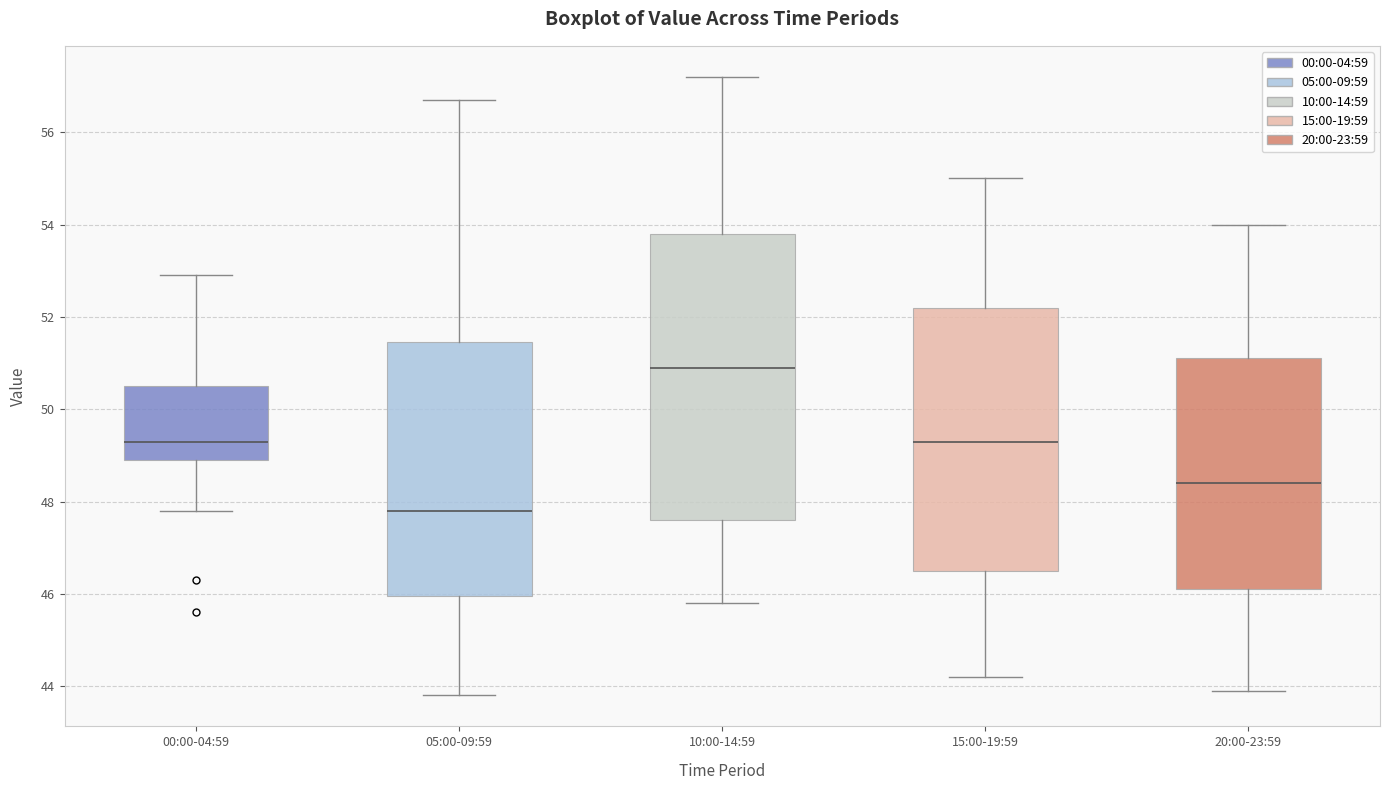

Reading left to right, transcribe this box plot: for each box, give where its median line is, the range the box spans, and where its two whiskers end, as read against the y-axis. The values are not printed on the chart, so give them approximately, as read against the axis.

00:00-04:59: median 49.4, box 49.0 to 50.6, whiskers 47.8 to 53.0
05:00-09:59: median 47.8, box 46.0 to 51.4, whiskers 43.8 to 56.8
10:00-14:59: median 51.0, box 47.6 to 53.8, whiskers 45.8 to 57.2
15:00-19:59: median 49.4, box 46.6 to 52.2, whiskers 44.2 to 55.0
20:00-23:59: median 48.4, box 46.2 to 51.2, whiskers 44.0 to 54.0